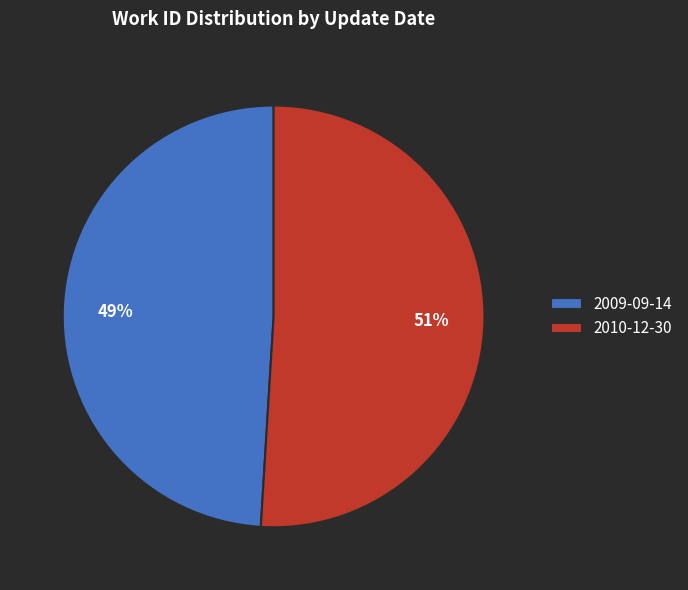

Approximately how many times larger is the value at 2009-09-14 compared to 2010-12-30?

1.0